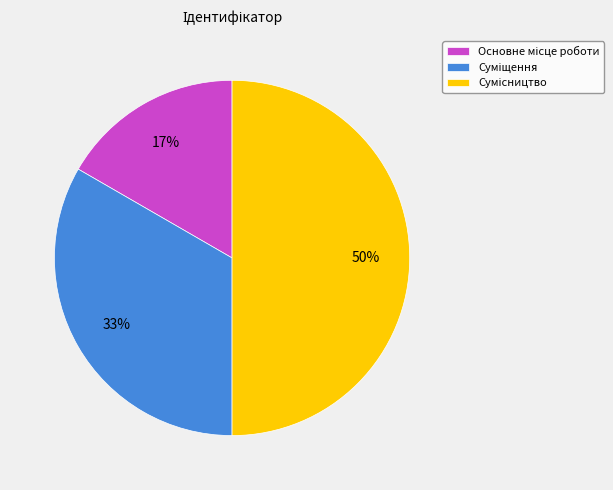

To the nearest percent, what is the difference between the largest and smallest slice percentages?

33%